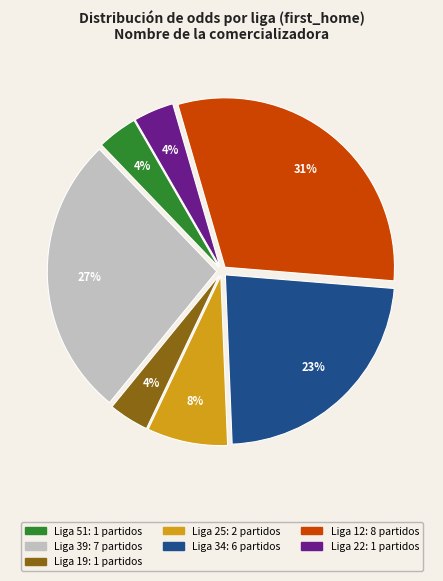

Is there a majority slice in this chart?

No